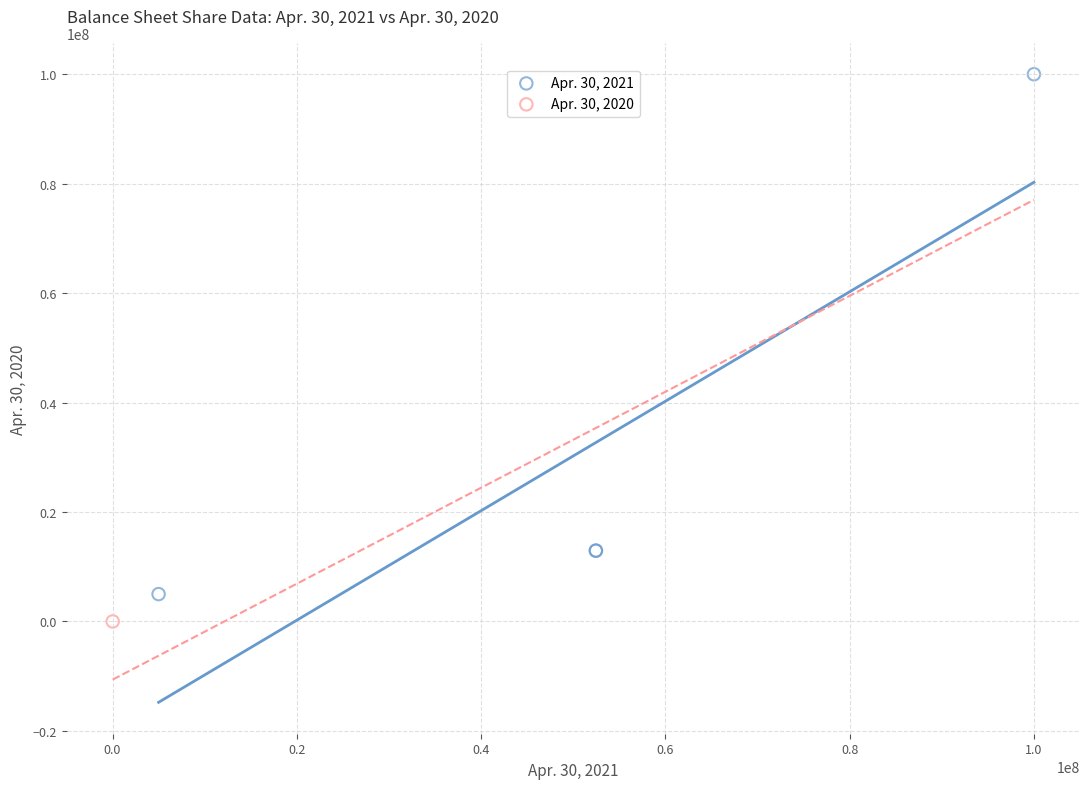

What are all the series names shown in the legend?

Apr. 30, 2021, Apr. 30, 2020